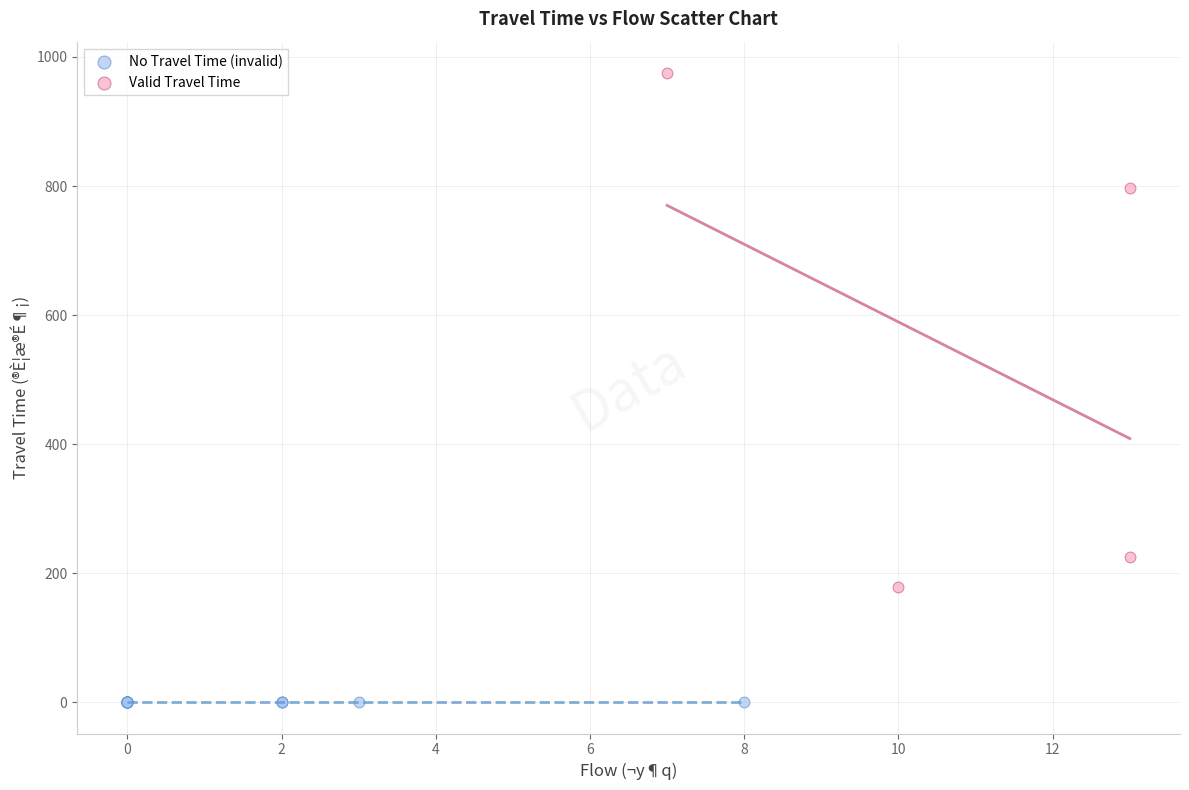

Which series reaches the minimum Y coordinate?

No Travel Time (invalid)